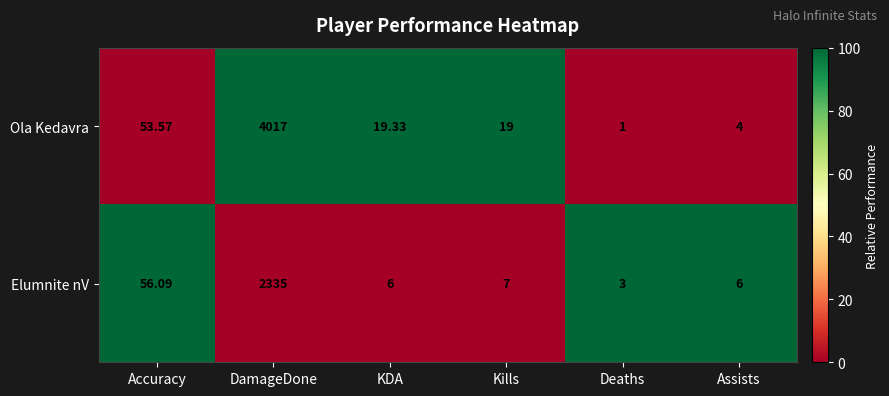

Which series has the widest spread of values?

Ola Kedavra